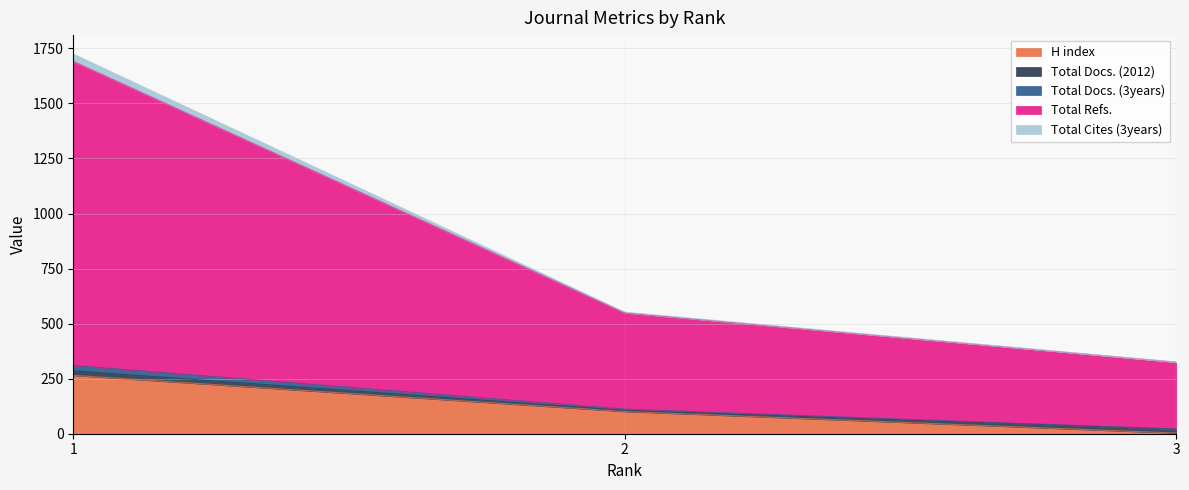

At which label does Total Docs. (3years) reach its peak?

1